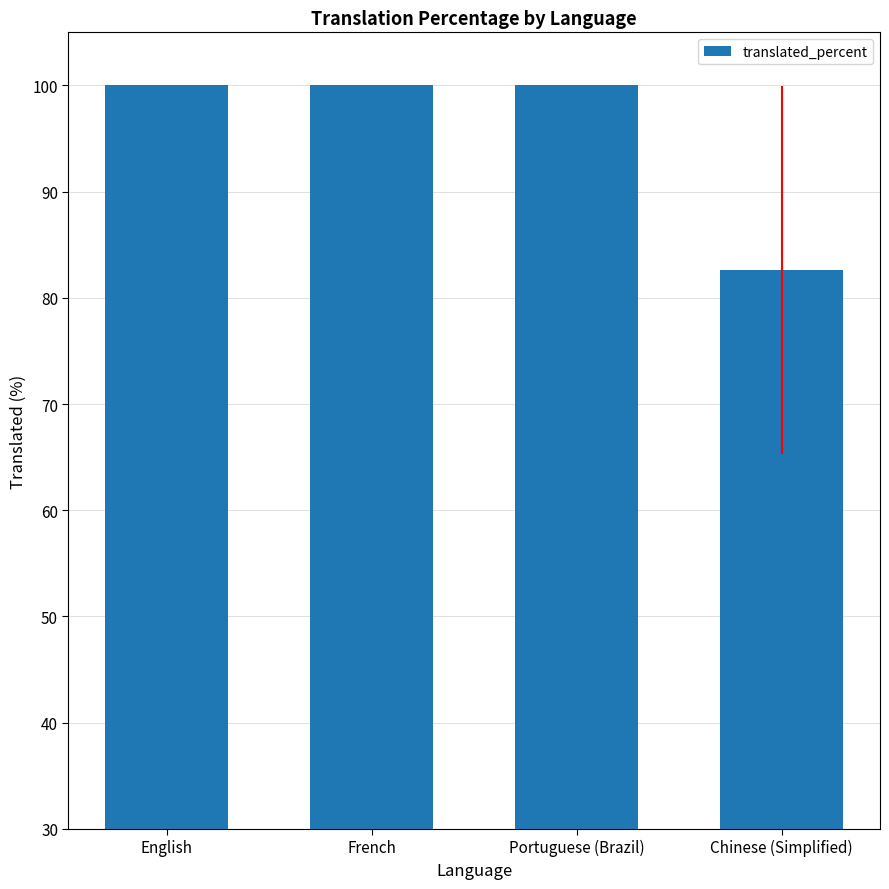

Approximately how many times larger is the value at Chinese (Simplified) compared to Portuguese (Brazil)?

0.8